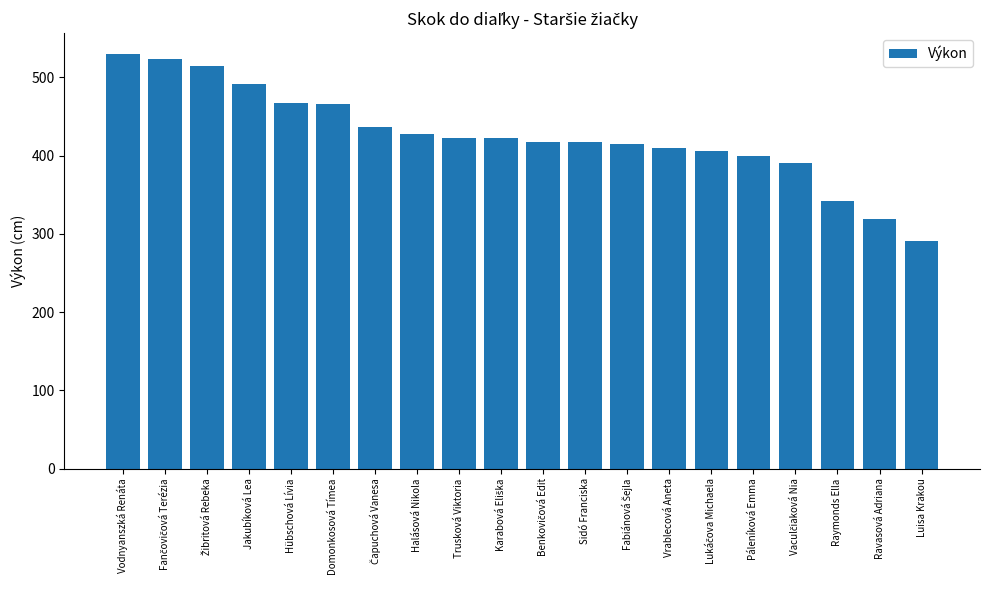

What is the difference between the maximum and minimum values?

239